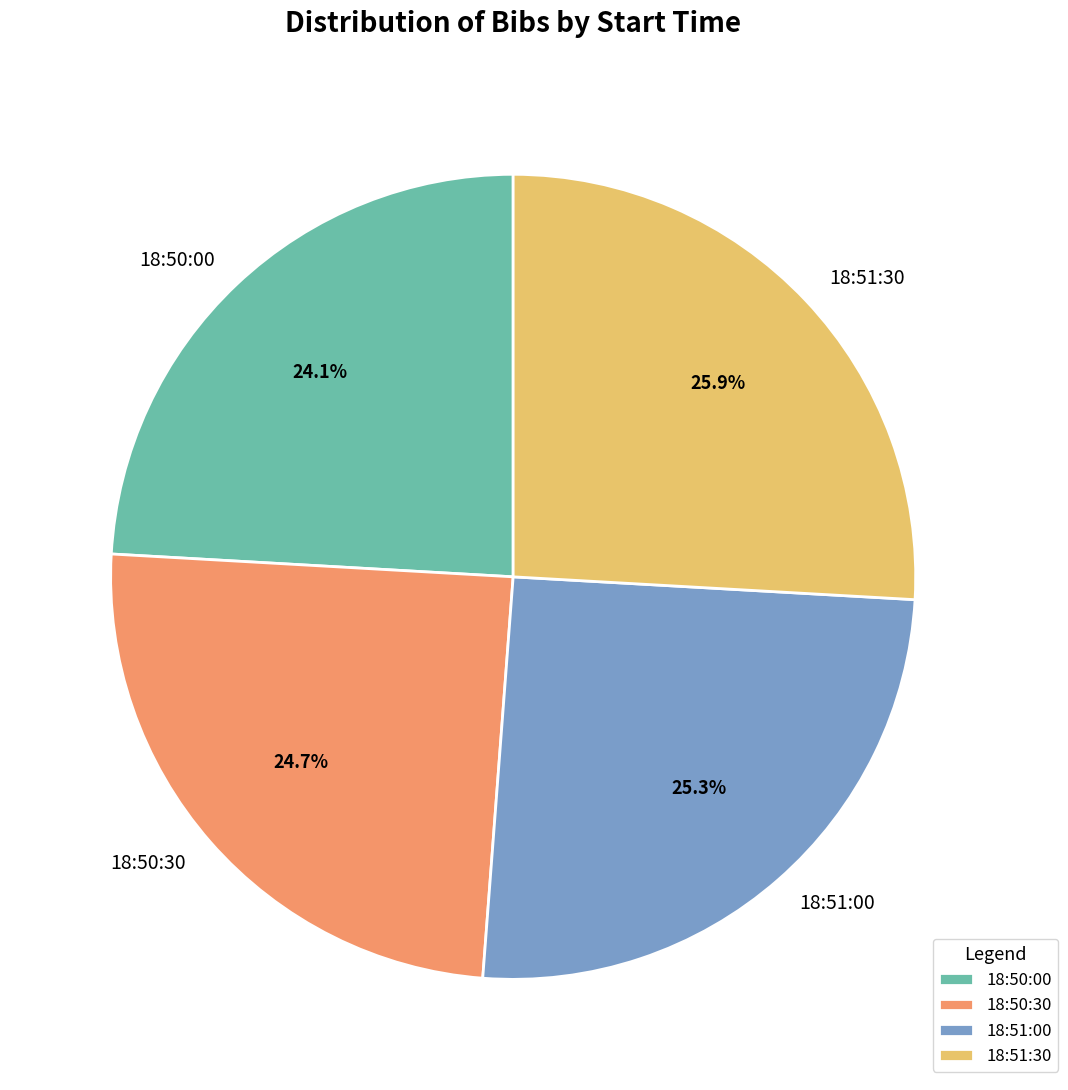

Rank the categories by value from lowest to highest.

18:50:00, 18:50:30, 18:51:00, 18:51:30